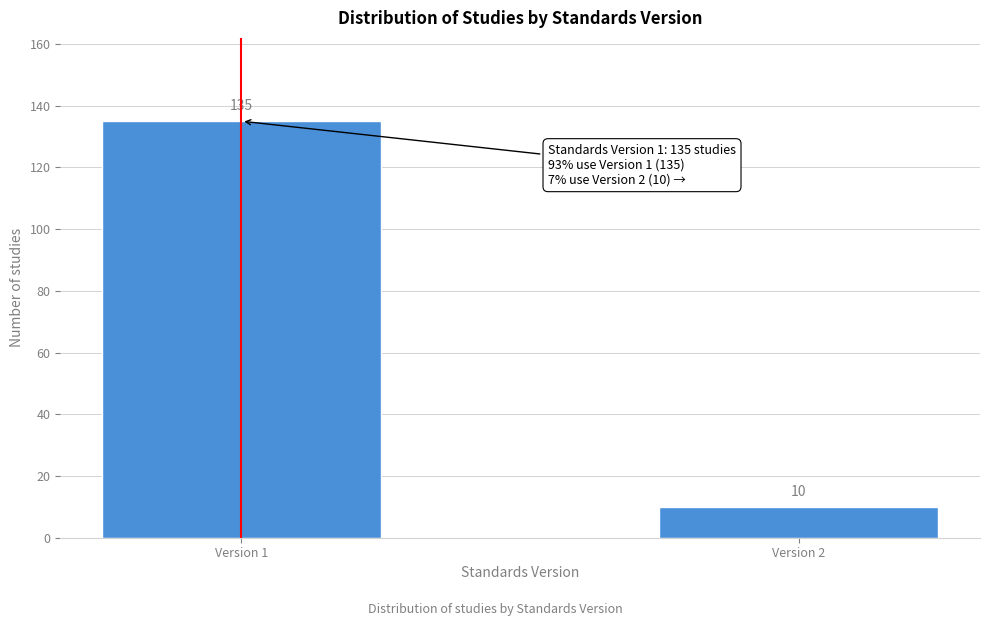

Reading right to left, extract all data points from this chart.

Version 2=10	Version 1=135